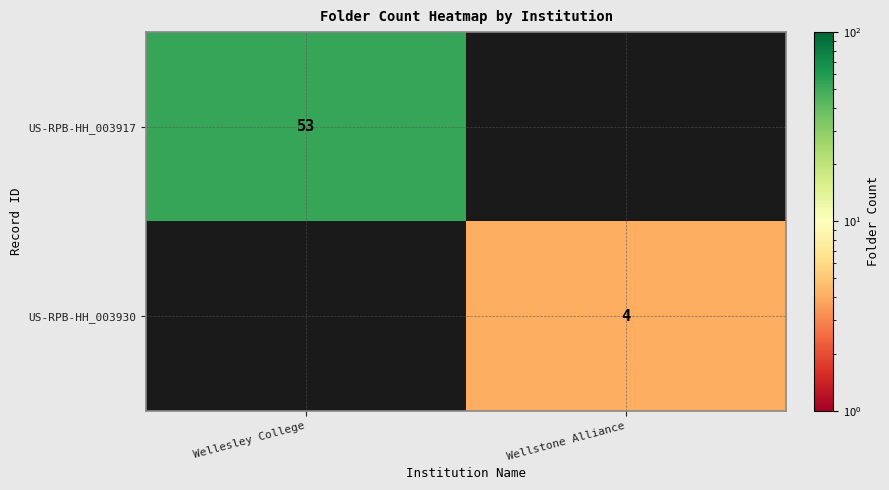

The value of US-RPB-HH_003917 at Wellesley College is 27. True or false?

False